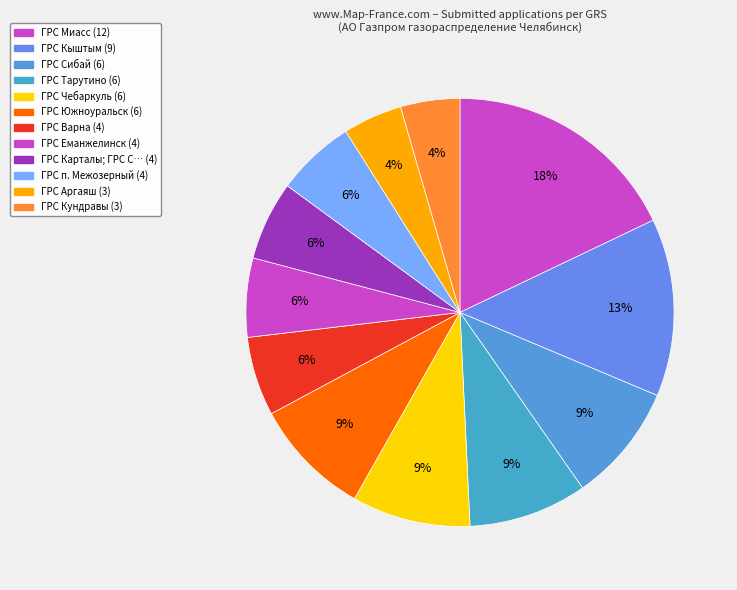

To the nearest percent, what is the average slice percentage?

8%